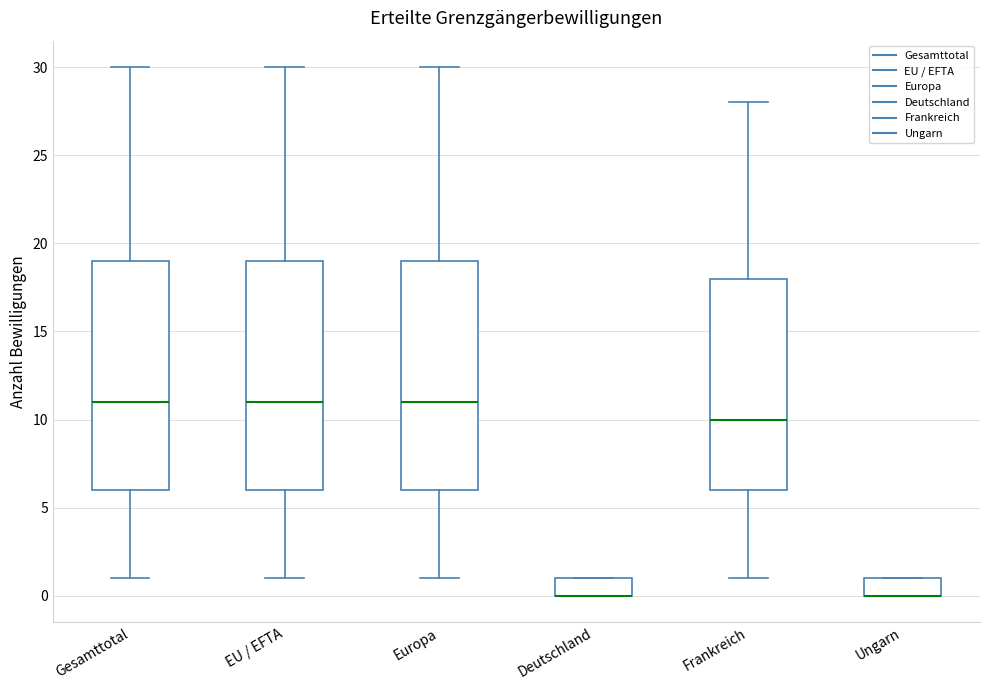

Reading left to right, transcribe this box plot: for each box, give where its median line is, the range the box spans, and where its two whiskers end, as read against the y-axis. The values are not printed on the chart, so give them approximately, as read against the axis.

Gesamttotal: median 11, box 6 to 19, whiskers 1 to 30
EU / EFTA: median 11, box 6 to 19, whiskers 1 to 30
Europa: median 11, box 6 to 19, whiskers 1 to 30
Deutschland: median 0 (drawn on the box's lower edge), box 0 to 1, whiskers 0 to 1
Frankreich: median 10, box 6 to 18, whiskers 1 to 28
Ungarn: median 0 (drawn on the box's lower edge), box 0 to 1, whiskers 0 to 1